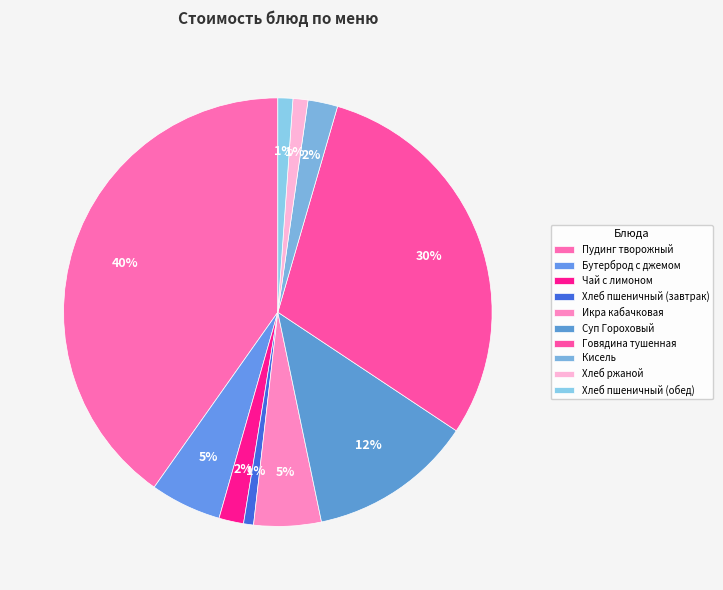

How many segments does this pie chart have?

10